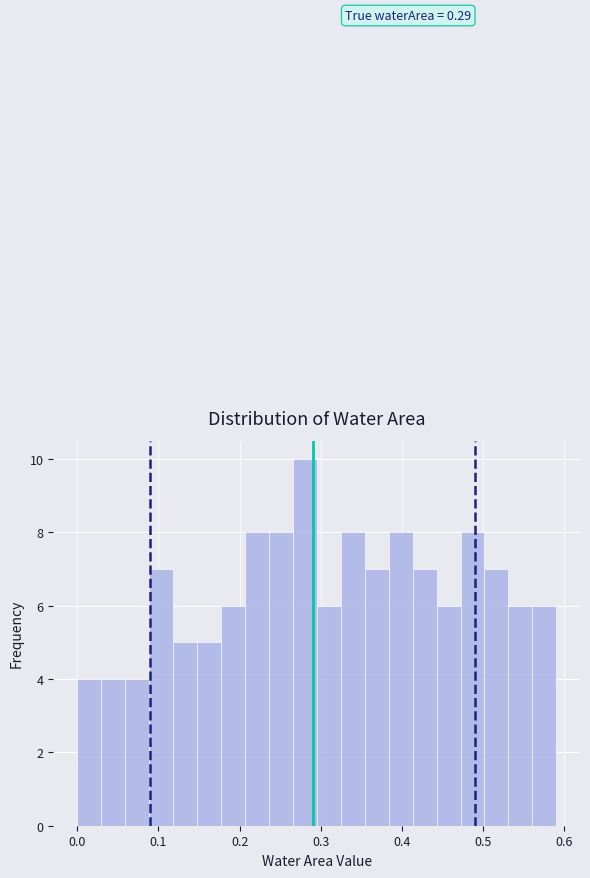

Around what value on the x-axis is the tallest bar? Give the approximate position of its centre, as read against the axis.

0.28